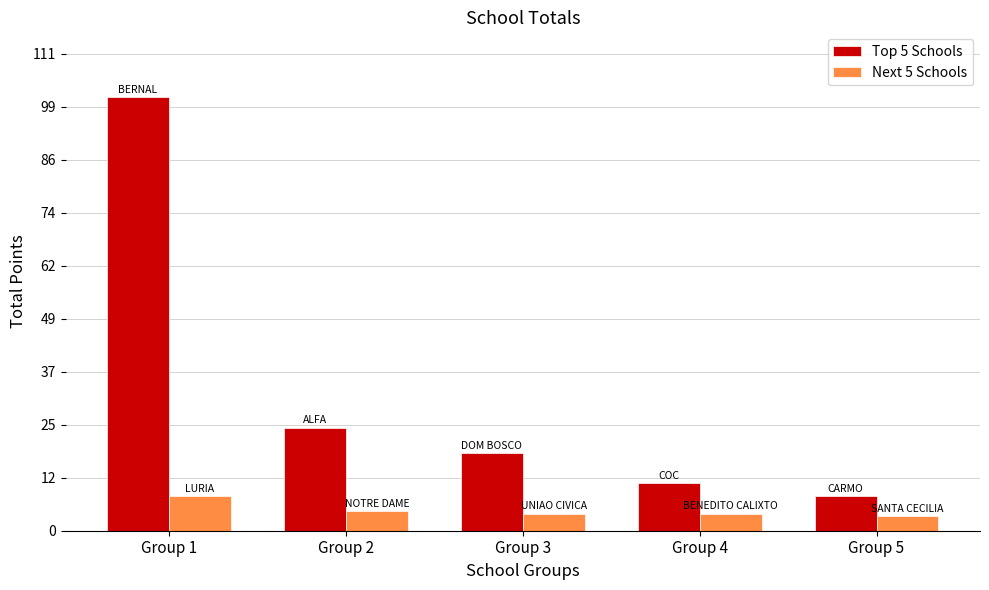

What value does the Top 5 Schools series have at Group 2?

24.0